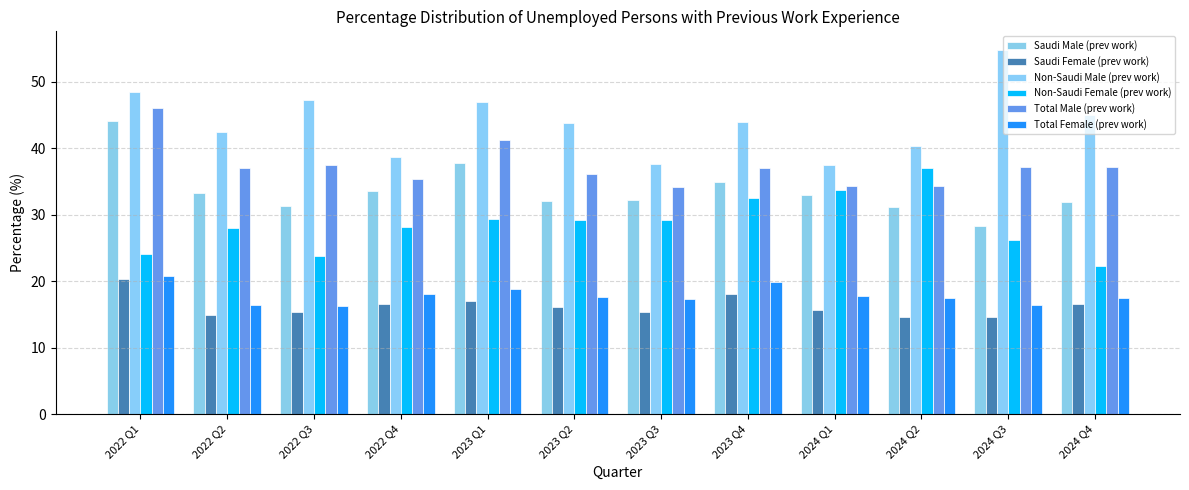

How many values in the Saudi Female (prev work) series exceed 16?

6